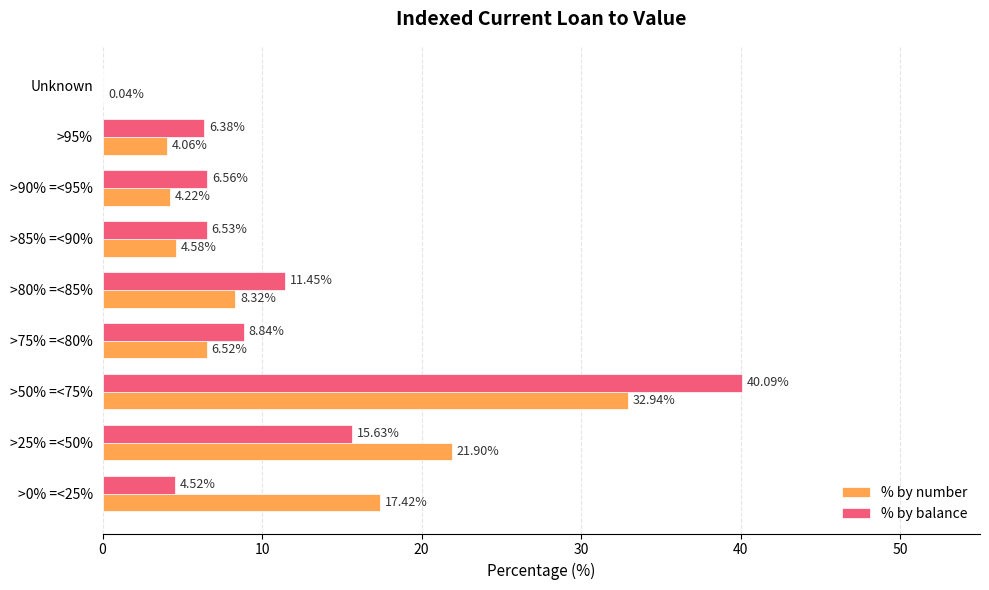

Is the value of % by number at >0% =<25% greater than the value of % by balance at >75% =<80%?

Yes